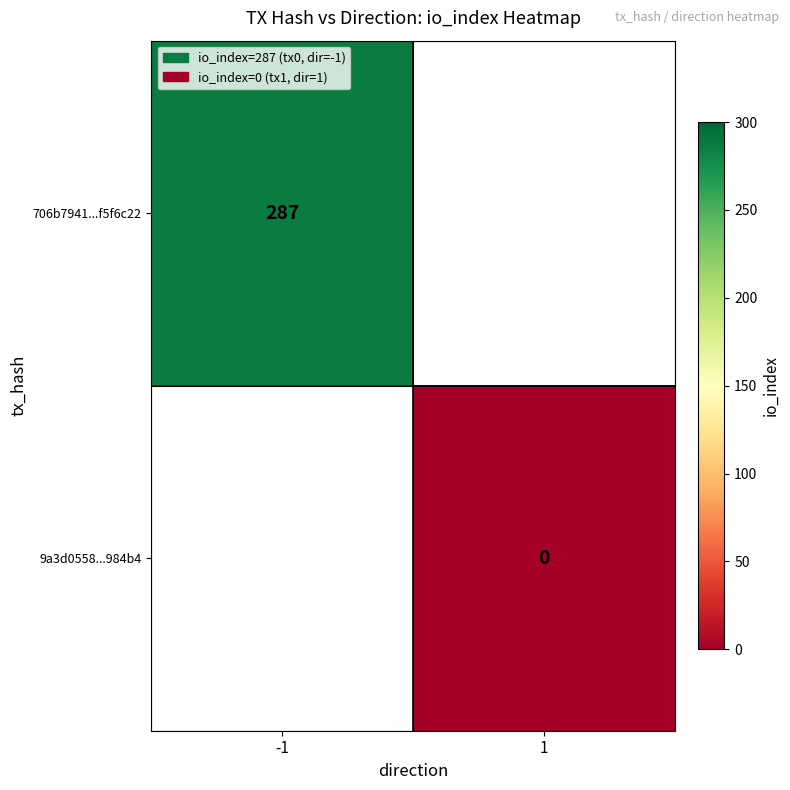

Is the value of 706b7941...f5f6c22 at -1 greater than the value of 9a3d0558...984b4 at 1?

Yes